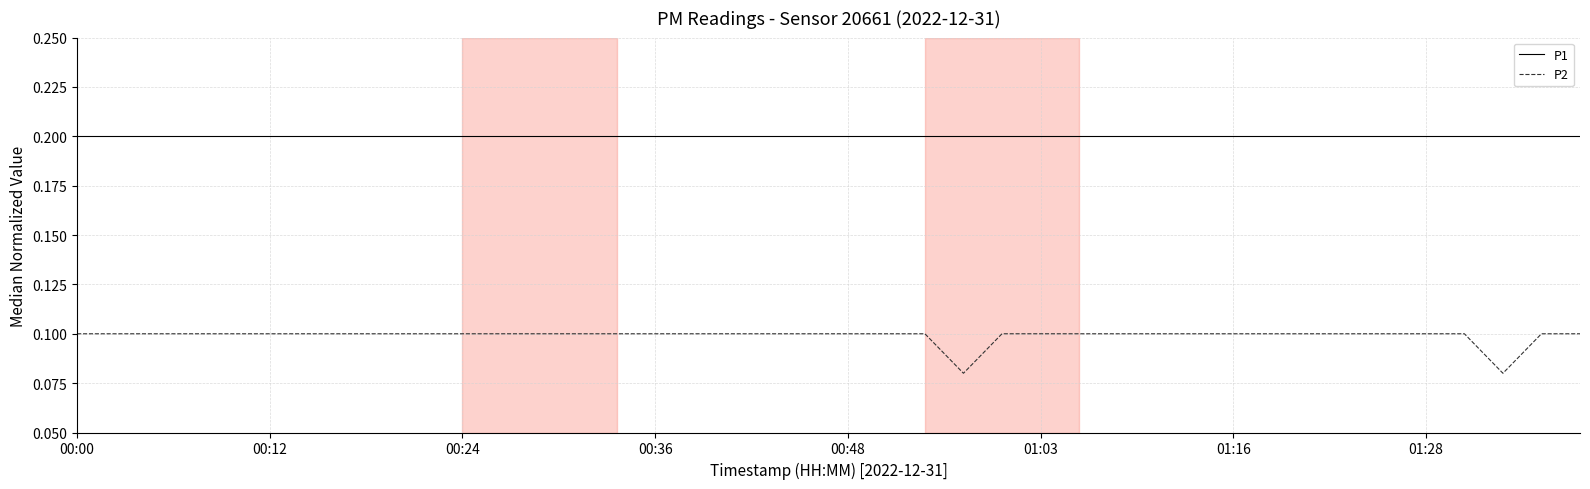

Which series has the largest total across all categories?

P1